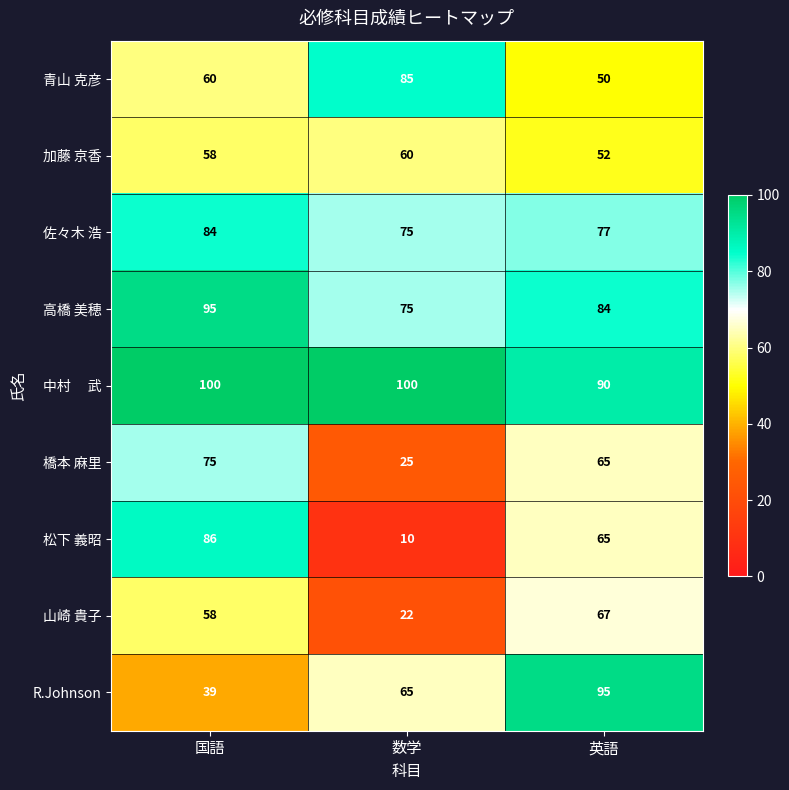

Which category has the lowest value across all series?

数学